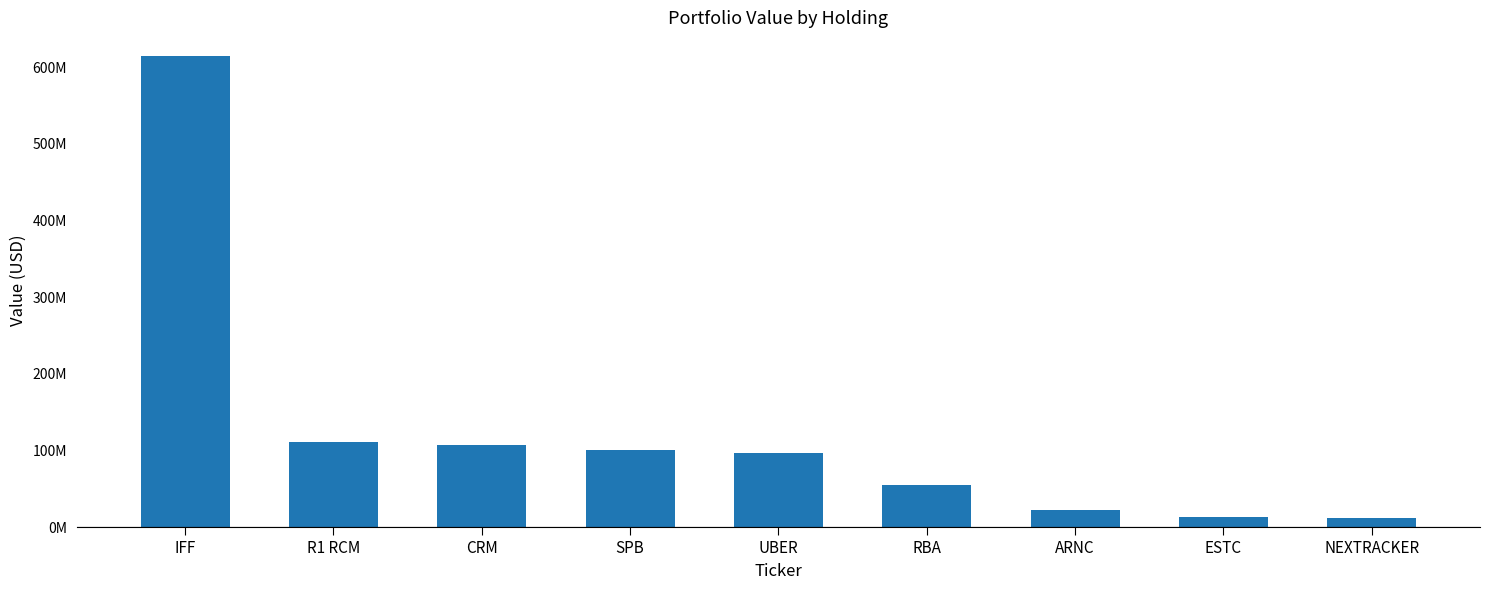

What is the change in value from SPB to NEXTRACKER?

-87479994